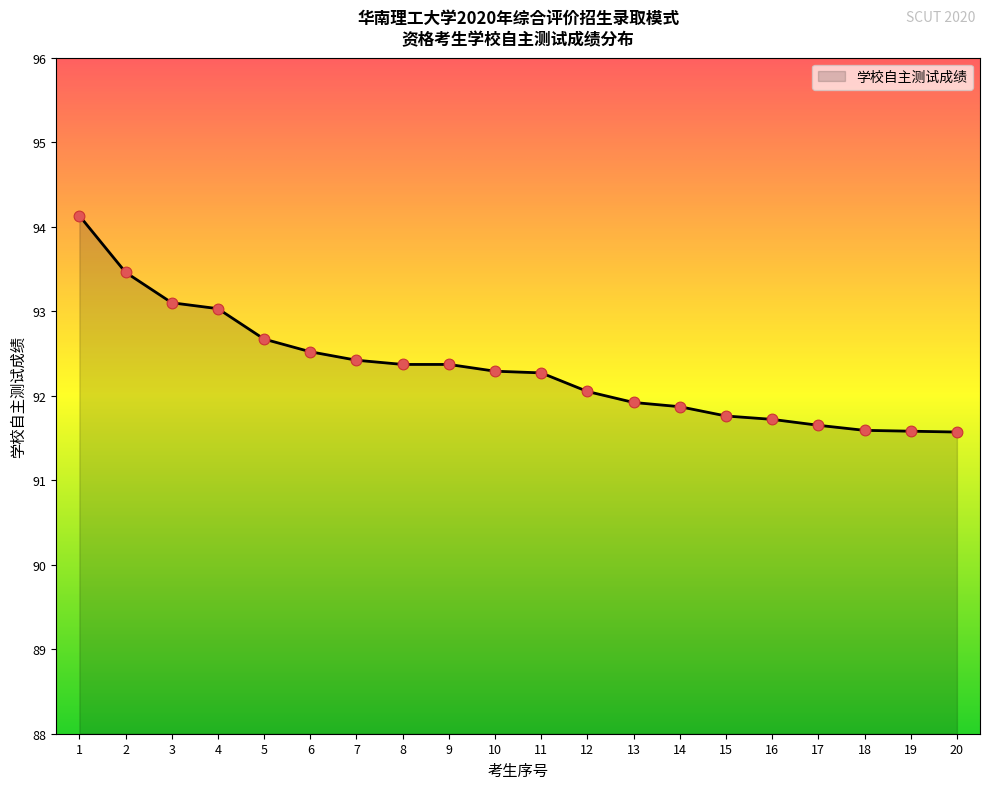

Which has a higher value, 10 or 7?

7